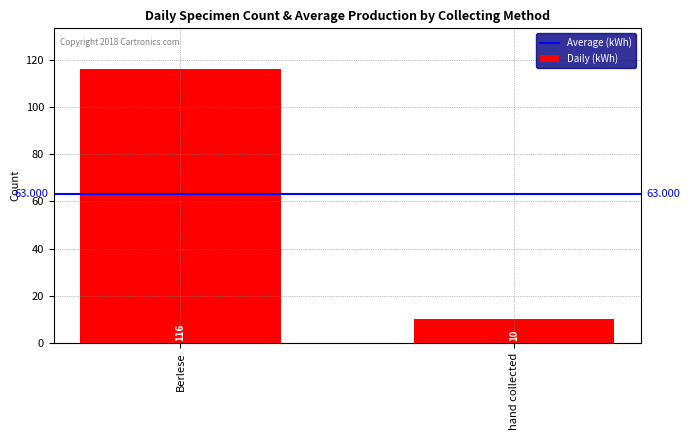

What is the difference between the maximum and minimum values?

106